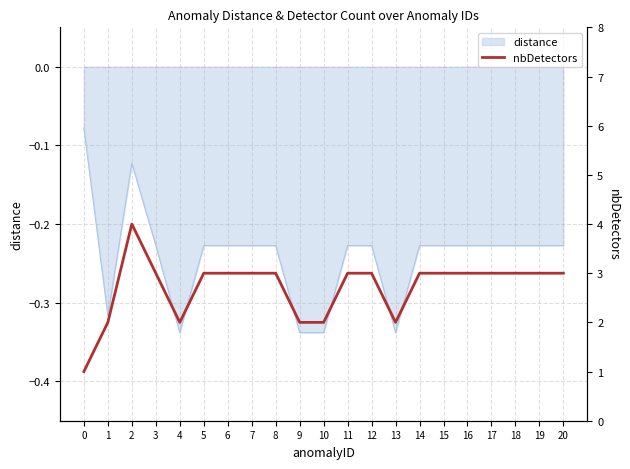

List the labels in order of value, largest first.

2, 3, 5, 6, 7, 8, 11, 12, 14, 15, 16, 17, 18, 19, 20, 1, 4, 9, 10, 13, 0